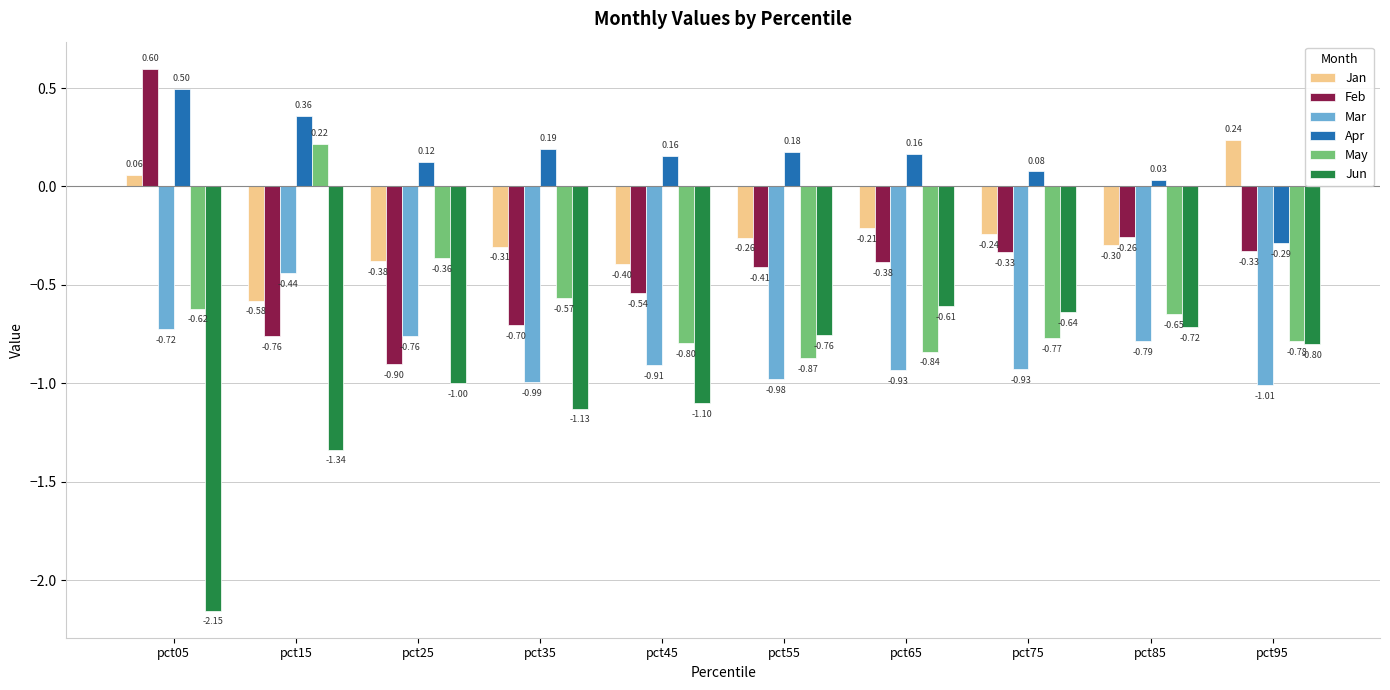

The value of Apr at pct45 is 0.0. True or false?

False